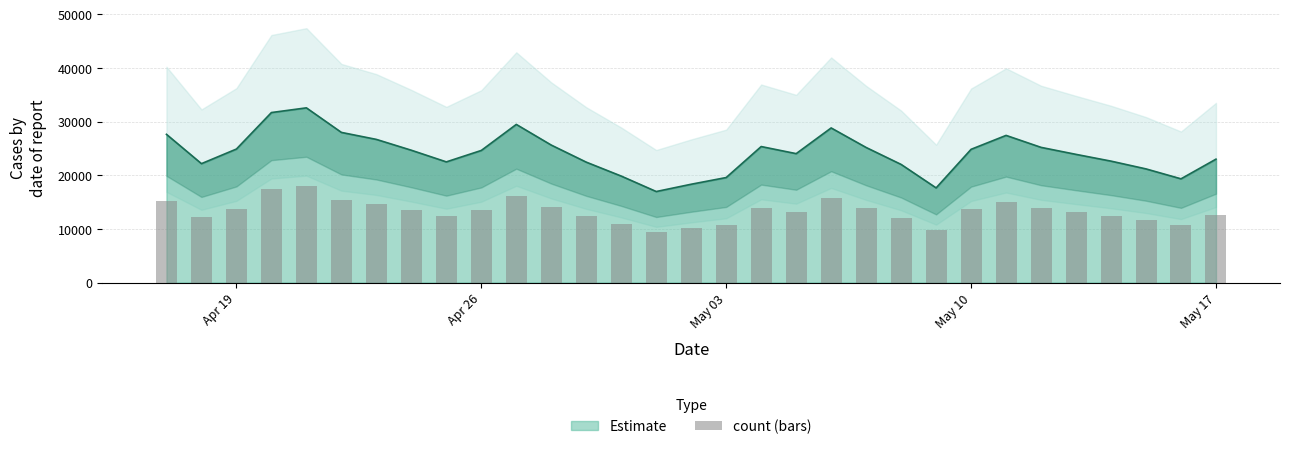

What is the difference between the maximum and minimum values?

8575.6